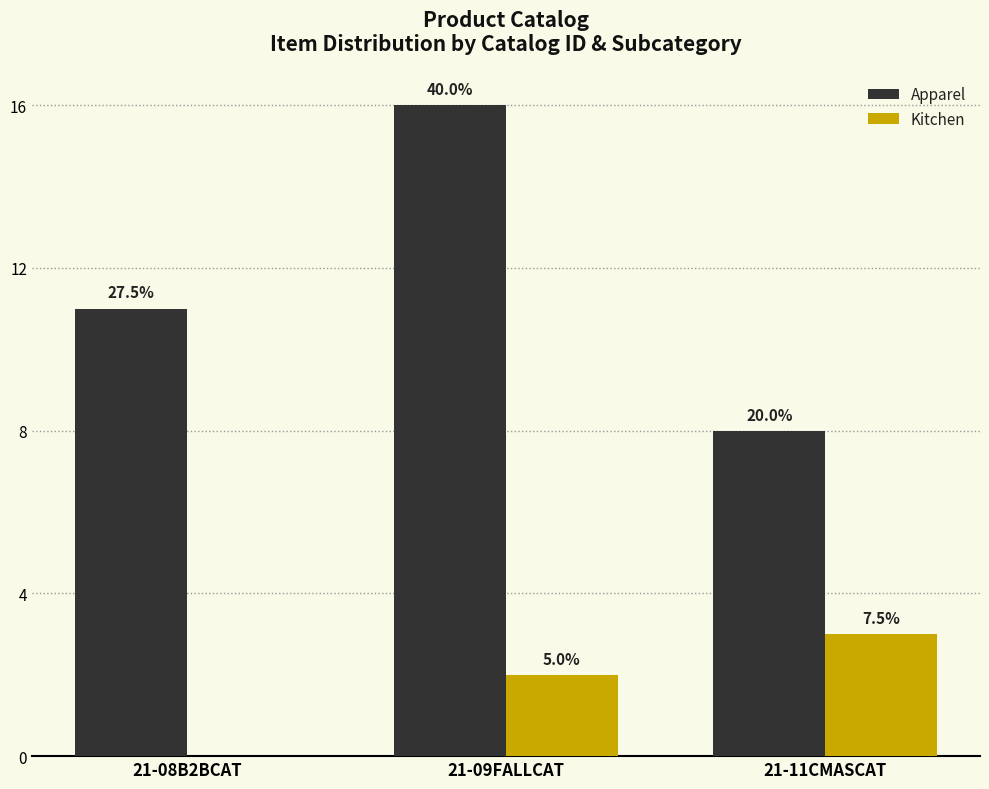

At which label is Kitchen closest to 1?

21-08B2BCAT